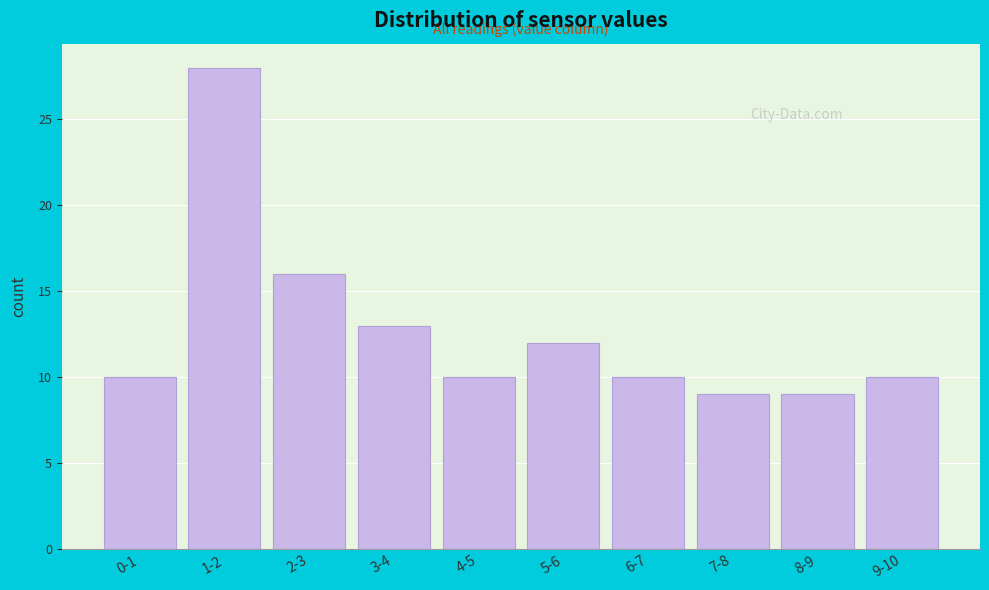

Reading left to right, extract all data points from this chart.

10	28	16	13	10	12	10	9	9	10